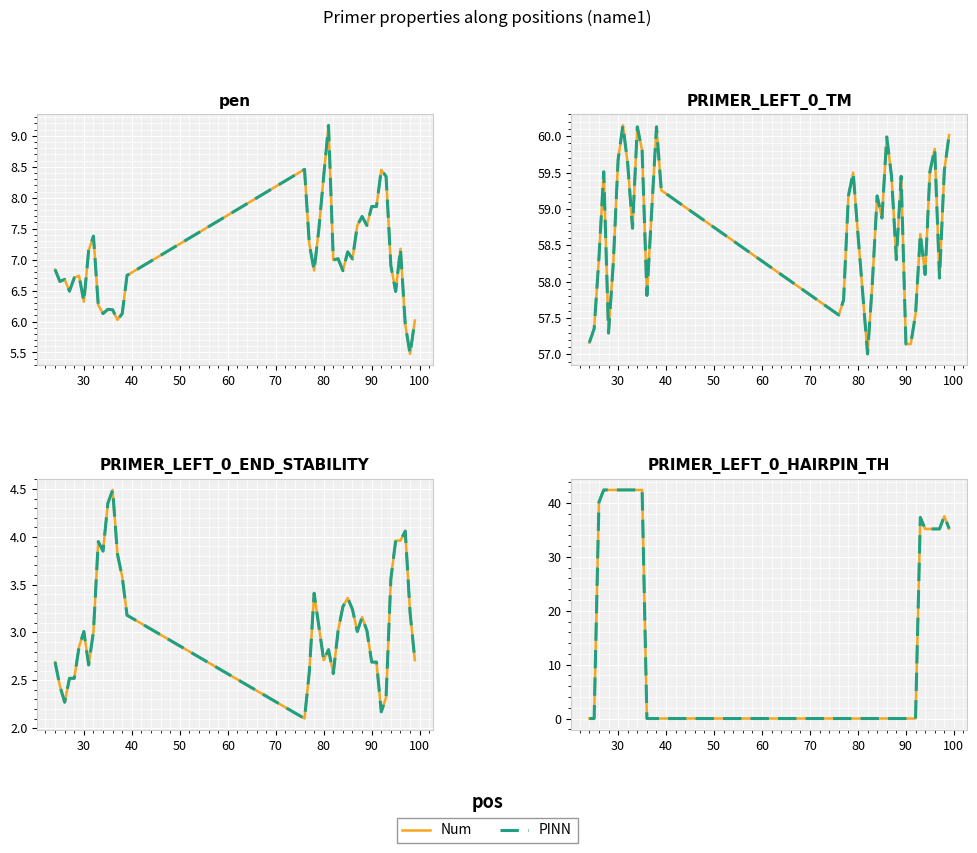

The value of PINN at 50 is 21.4. True or false?

False